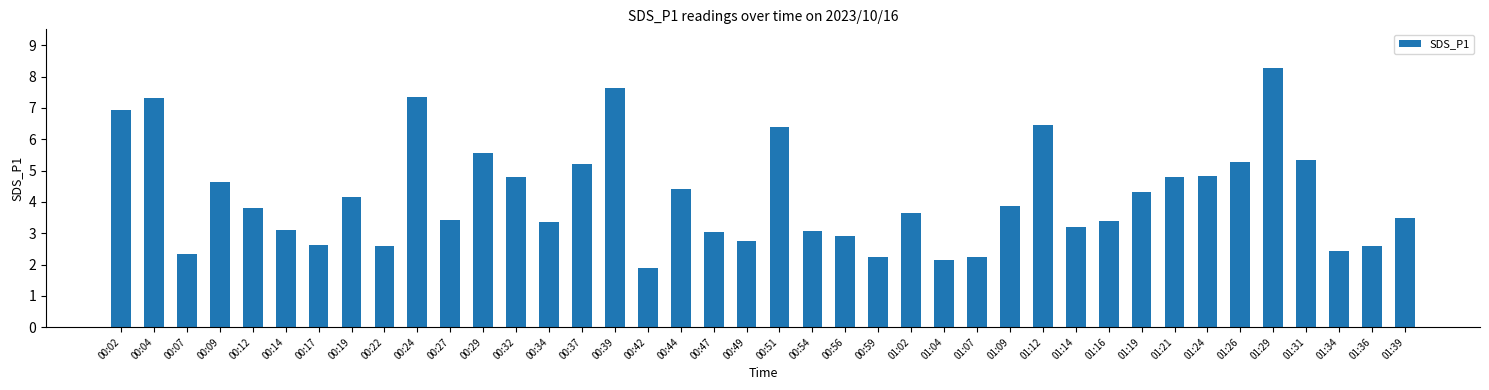

Which label corresponds to the largest value in the chart?

01:29